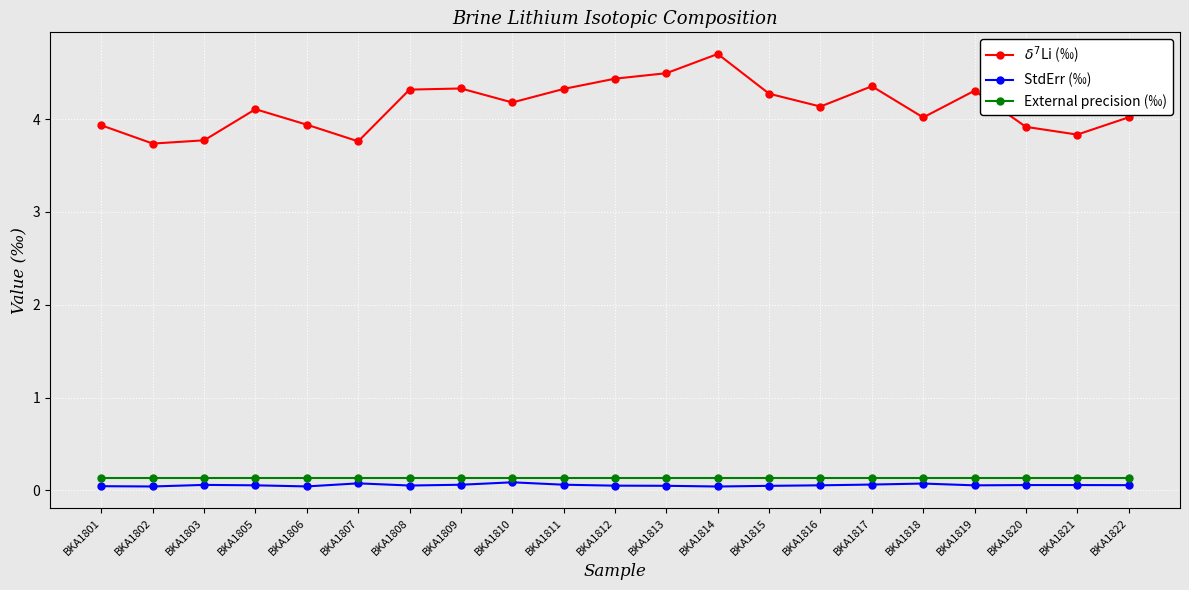

Rank the series by their maximum value, from lowest to highest.

StdErr (‰), External precision (‰), $\delta^7$Li (‰)